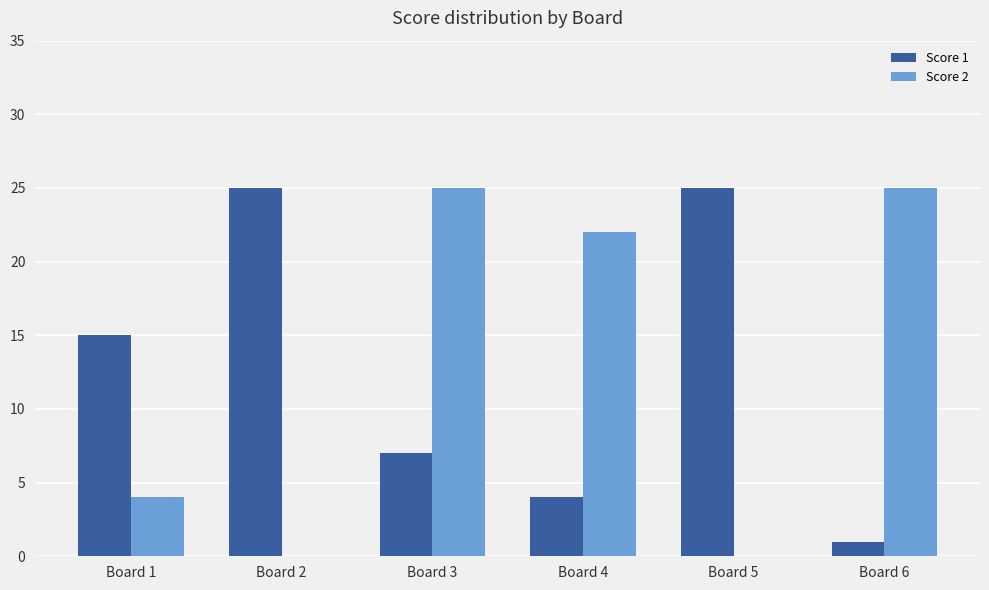

Does the chart contain stacked bars?

No